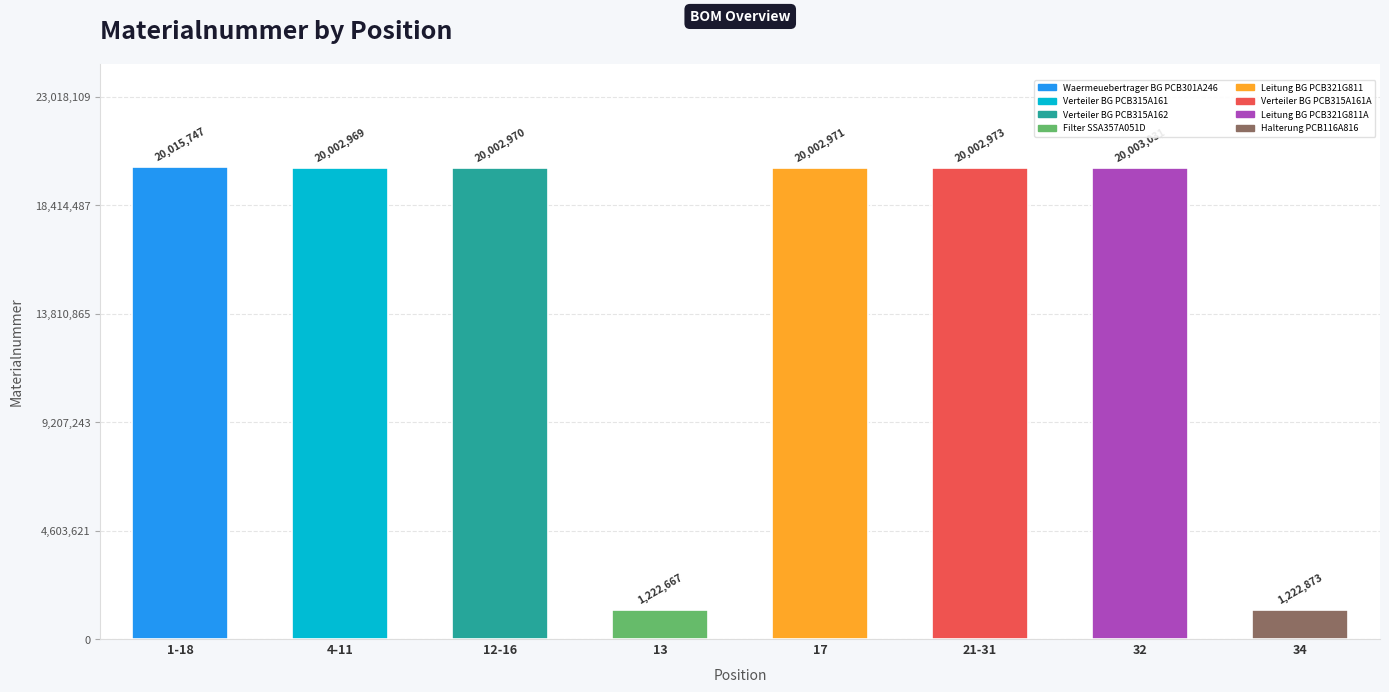

List the labels in order of value, smallest first.

13, 34, 4-11, 12-16, 17, 21-31, 32, 1-18